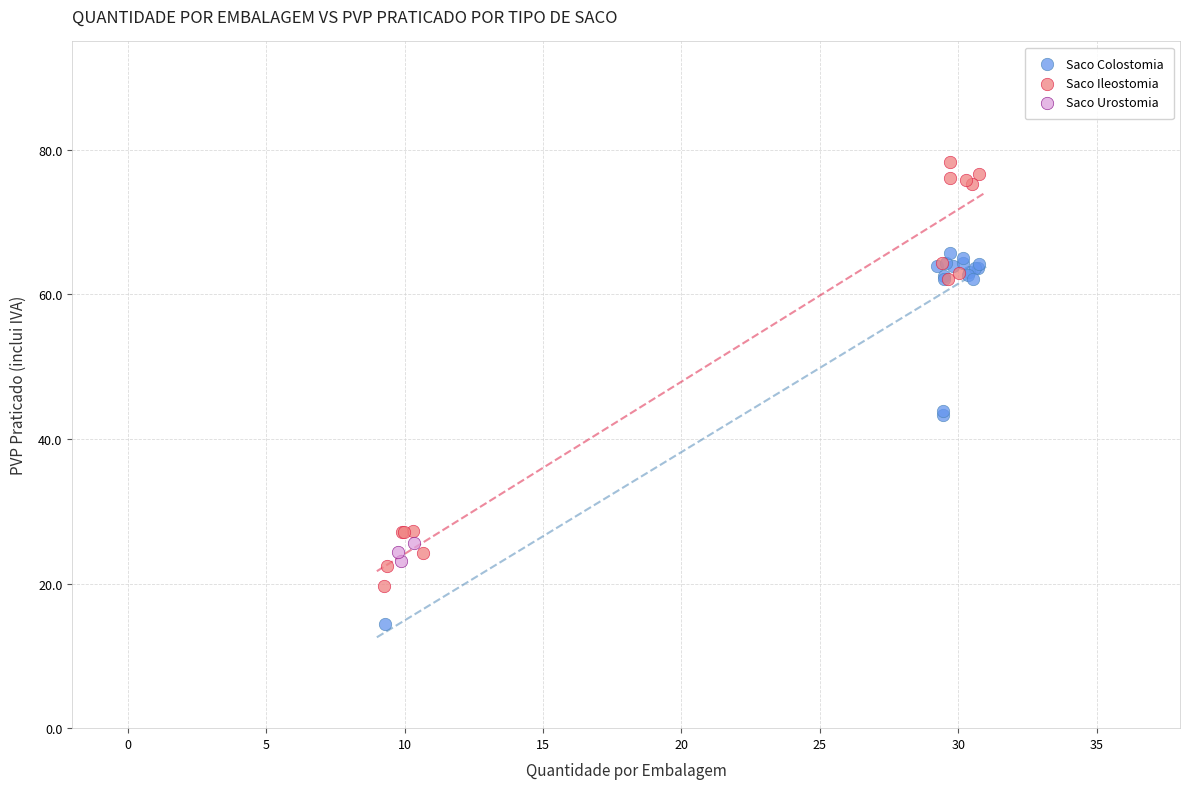

Which series has the largest Y range (max minus min)?

Saco Ileostomia